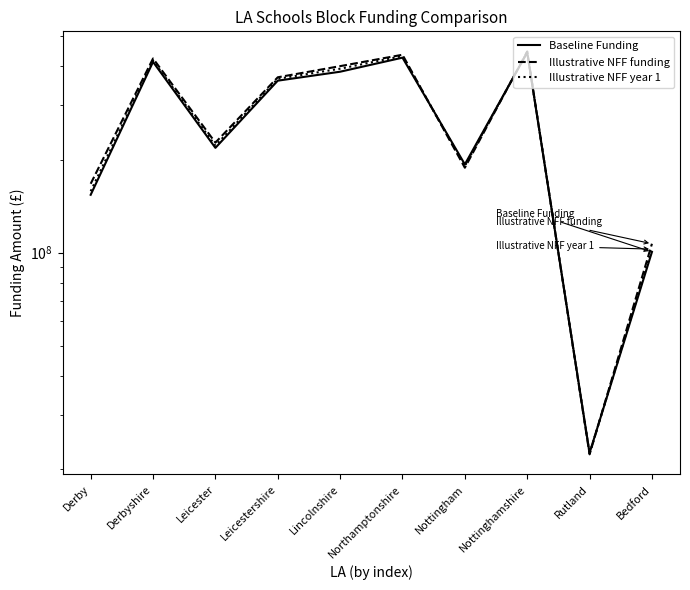

What is the spread (max minus min) of values at Bedford?

6327198.3